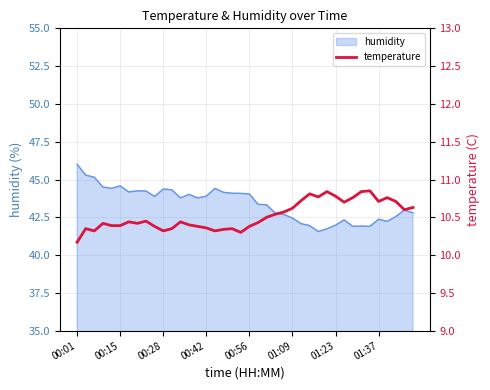

Which category has the highest value in the humidity series?

00:01